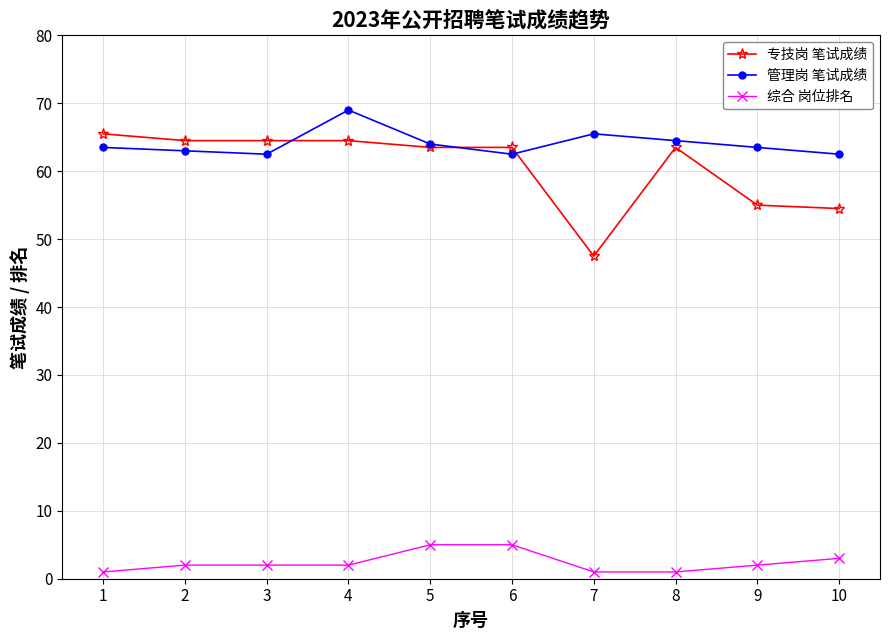

Which series ends up on top after the final intersection of 专技岗 笔试成绩 and 管理岗 笔试成绩?

管理岗 笔试成绩